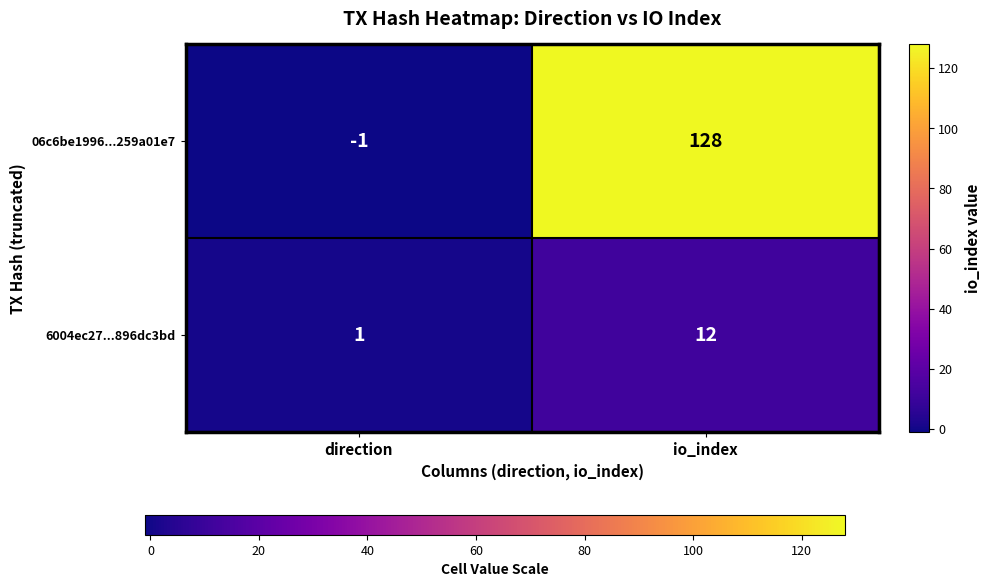

What is the highest value of the 06c6be1996...259a01e7 series?

128